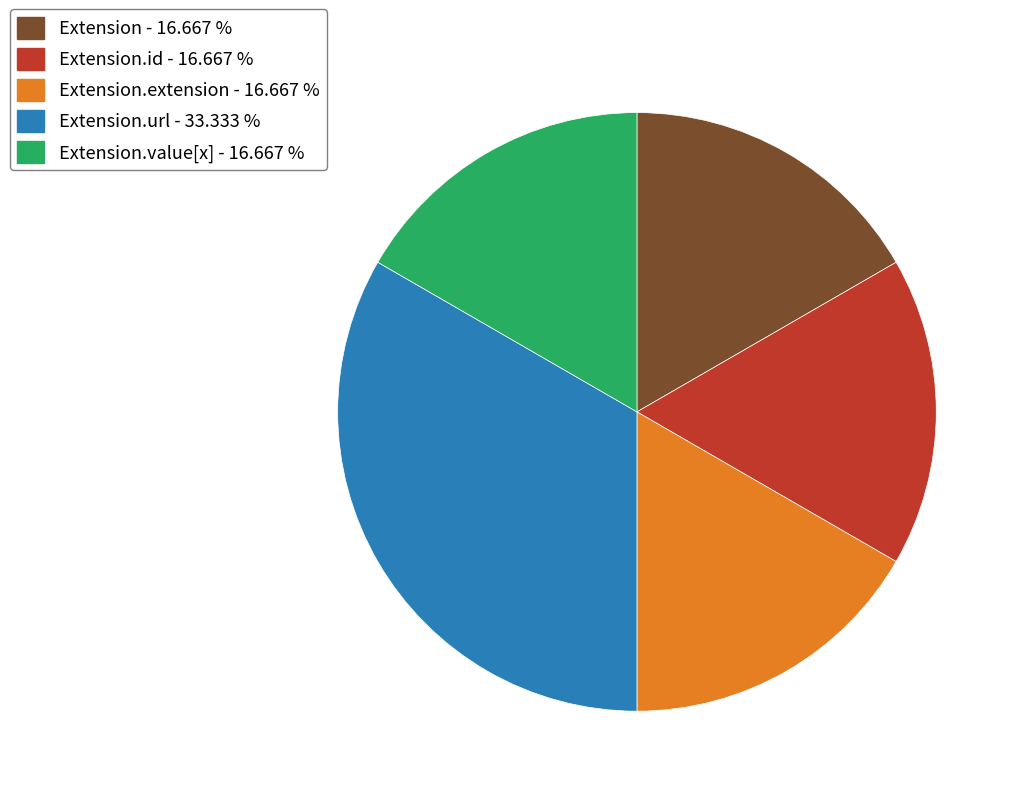

Is there any slice that represents more than half of the pie?

No